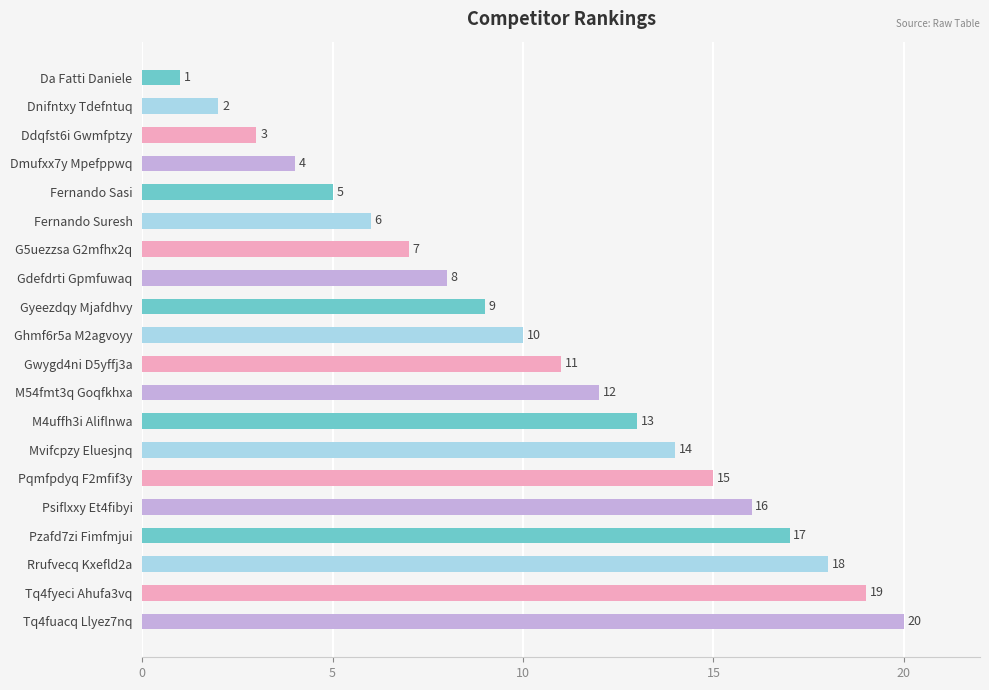

List the labels in order of value, largest first.

Tq4fuacq Llyez7nq, Tq4fyeci Ahufa3vq, Rrufvecq Kxefld2a, Pzafd7zi Fimfmjui, Psiflxxy Et4fibyi, Pqmfpdyq F2mfif3y, Mvifcpzy Eluesjnq, M4uffh3i Aliflnwa, M54fmt3q Goqfkhxa, Gwygd4ni D5yffj3a, Ghmf6r5a M2agvoyy, Gyeezdqy Mjafdhvy, Gdefdrti Gpmfuwaq, G5uezzsa G2mfhx2q, Fernando Suresh, Fernando Sasi, Dmufxx7y Mpefppwq, Ddqfst6i Gwmfptzy, Dnifntxy Tdefntuq, Da Fatti Daniele